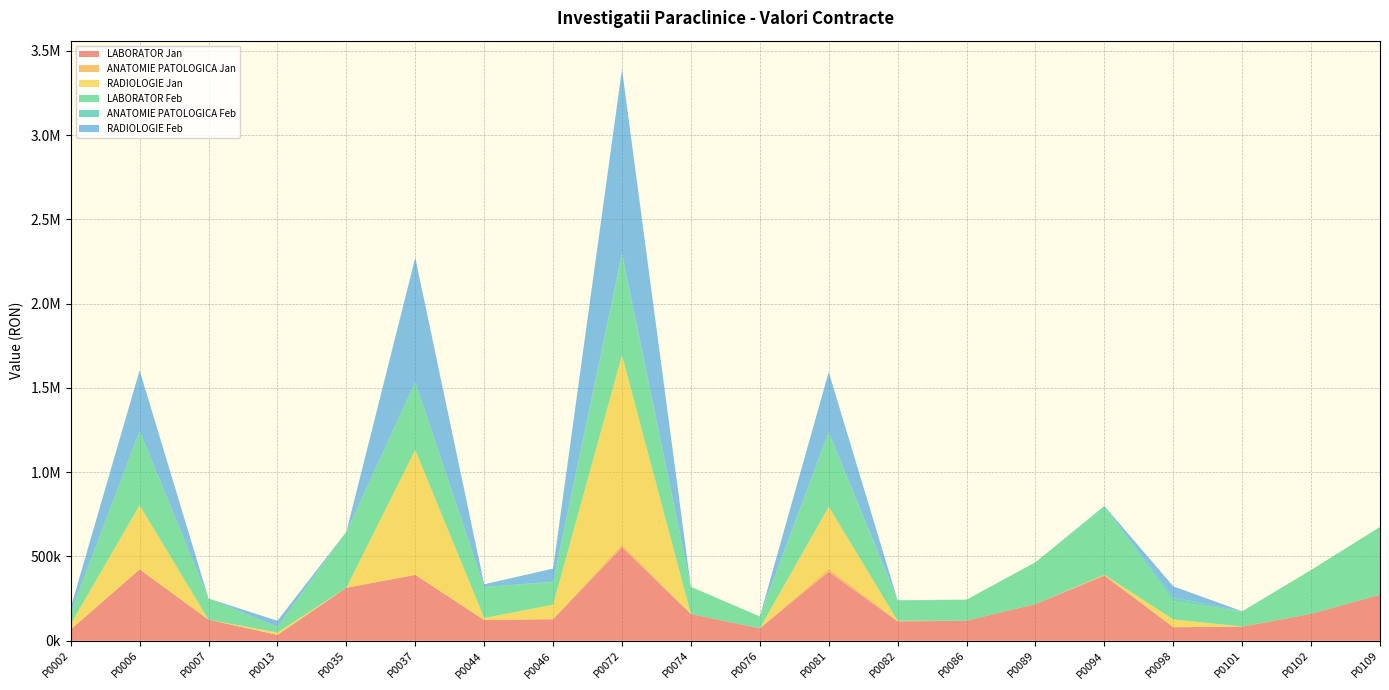

Reading left to right, what are all the values shown in this chart?

LABORATOR Jan: 66795.0	423158.7	124804.4	34588.1	314141.8	391071.9	122738.8	127399.7	554870.3	158235.0	73766.9	409362.7	114766.6	118806.0	217352.1	386010.5	80003.0	83570.2	159300.7	273032.4
ANATOMIE PATOLOGICA Jan: 0.0	1022.7	0.0	0.0	0.0	0.0	0.0	2775.9	18233.5	0.0	0.0	18888.0	4305.5	0.0	0.0	5844.0	3051.4	1224.4	0.0	0.0
RADIOLOGIE Jan: 32110.9	379553.8	0.0	14447.7	0.0	740818.0	12577.4	83801.0	1121339.6	0.0	0.0	366675.2	0.0	0.0	0.0	0.0	43582.9	0.0	0.0	0.0
LABORATOR Feb: 68019.6	441131.3	125687.9	33809.8	332020.7	403899.7	184034.6	133340.7	587457.2	162060.8	70174.5	431073.3	117234.0	125086.1	248460.6	399214.3	106411.0	88885.2	260666.6	402245.3
ANATOMIE PATOLOGICA Feb: 0.0	1058.2	0.0	0.0	0.0	0.0	0.0	2788.7	17807.8	0.0	0.0	18756.2	4025.5	0.0	0.0	8523.3	24349.6	1208.4	0.0	0.0
RADIOLOGIE Feb: 29520.5	358072.9	0.0	35596.1	0.0	736156.2	15410.5	78059.3	1090373.1	0.0	0.0	349205.9	0.0	0.0	0.0	0.0	65447.6	0.0	0.0	0.0